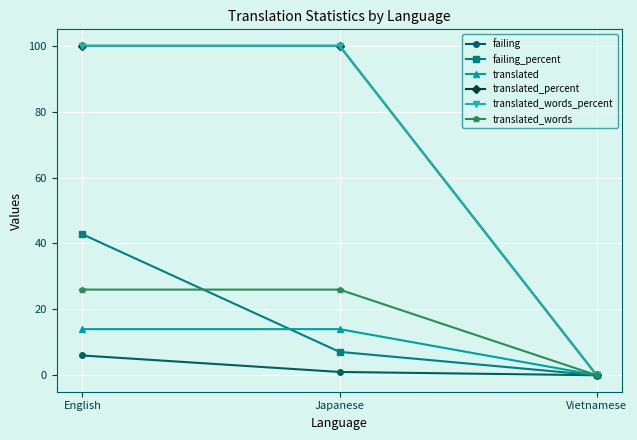

Reading left to right, list all the values displayed in this chart.

failing: English=6.0	Japanese=1.0	Vietnamese=0.0
failing_percent: English=42.8	Japanese=7.1	Vietnamese=0.0
translated: English=14.0	Japanese=14.0	Vietnamese=0.0
translated_percent: English=100.0	Japanese=100.0	Vietnamese=0.0
translated_words_percent: English=100.0	Japanese=100.0	Vietnamese=0.0
translated_words: English=26.0	Japanese=26.0	Vietnamese=0.0